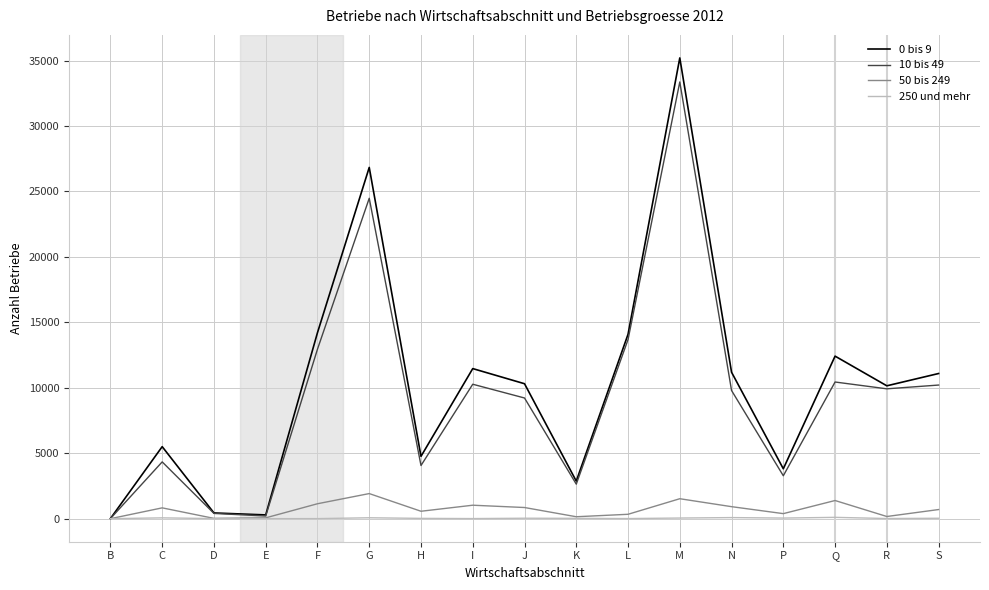

At H, list the series in order from smallest to largest.

250 und mehr, 50 bis 249, 10 bis 49, 0 bis 9